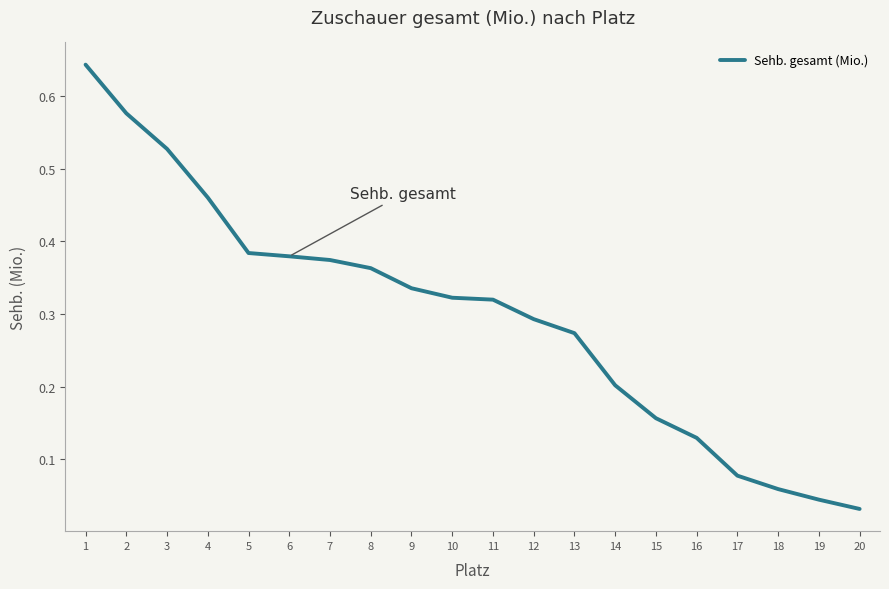

The value at 14 is 0.2. True or false?

True